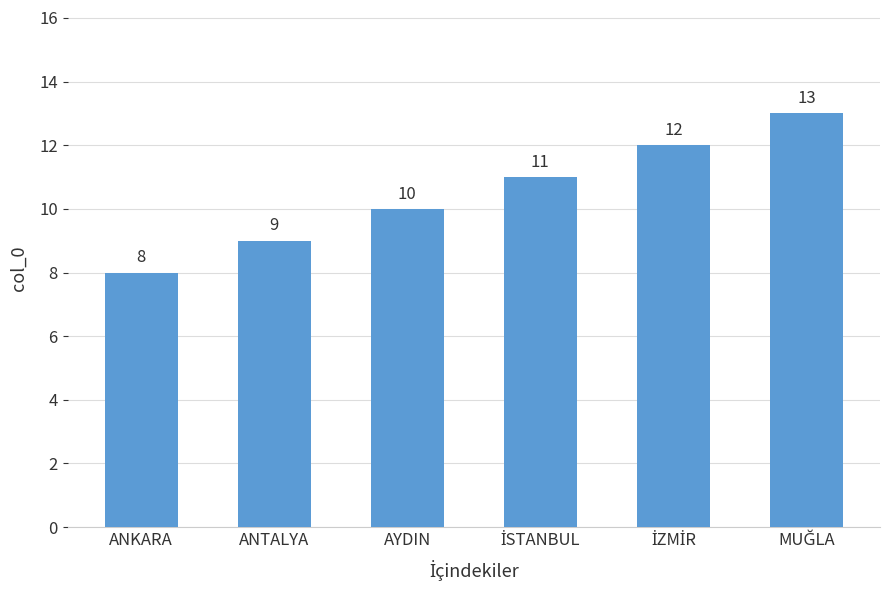

Reading left to right, what are all the values shown in this chart?

8	9	10	11	12	13